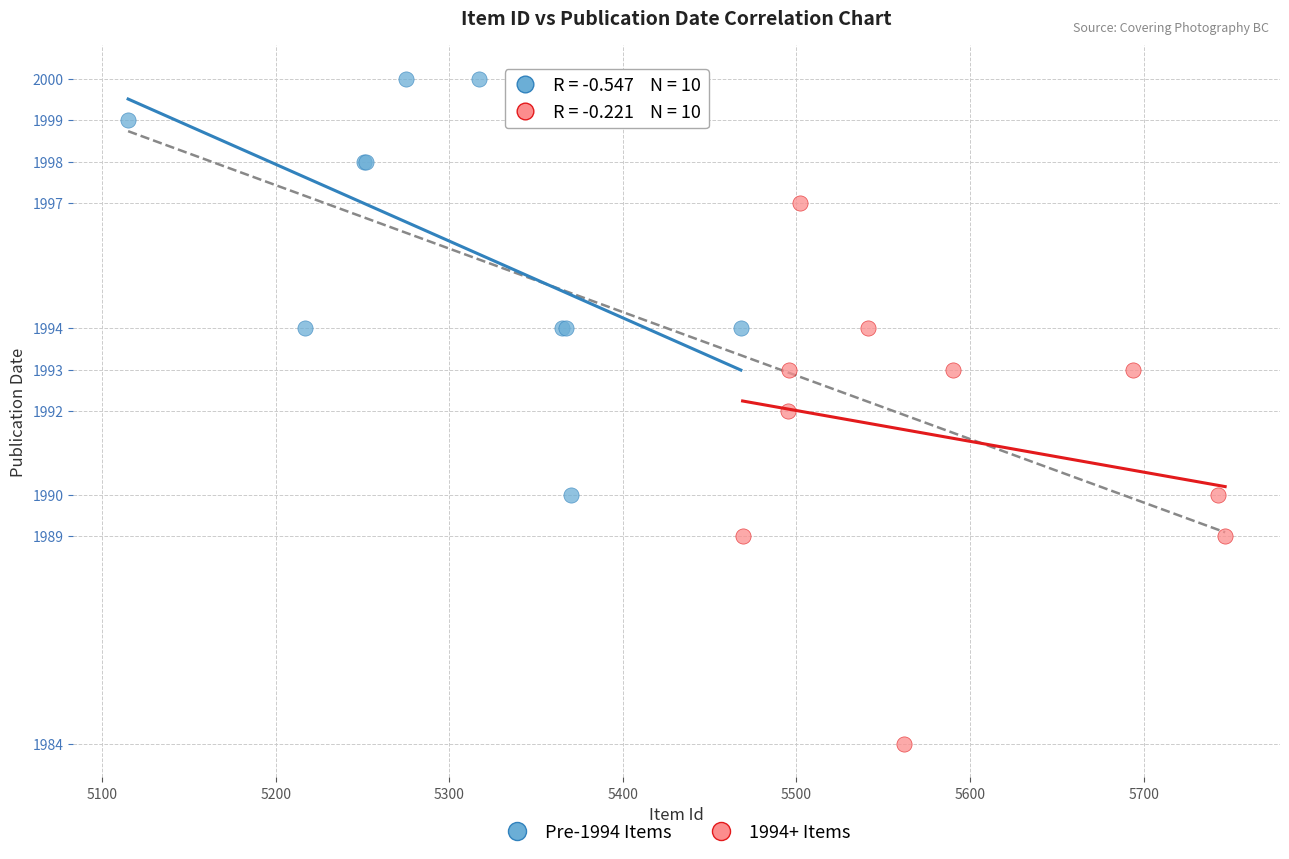

What are all the series names shown in the legend?

Pre-1994 Items, 1994+ Items